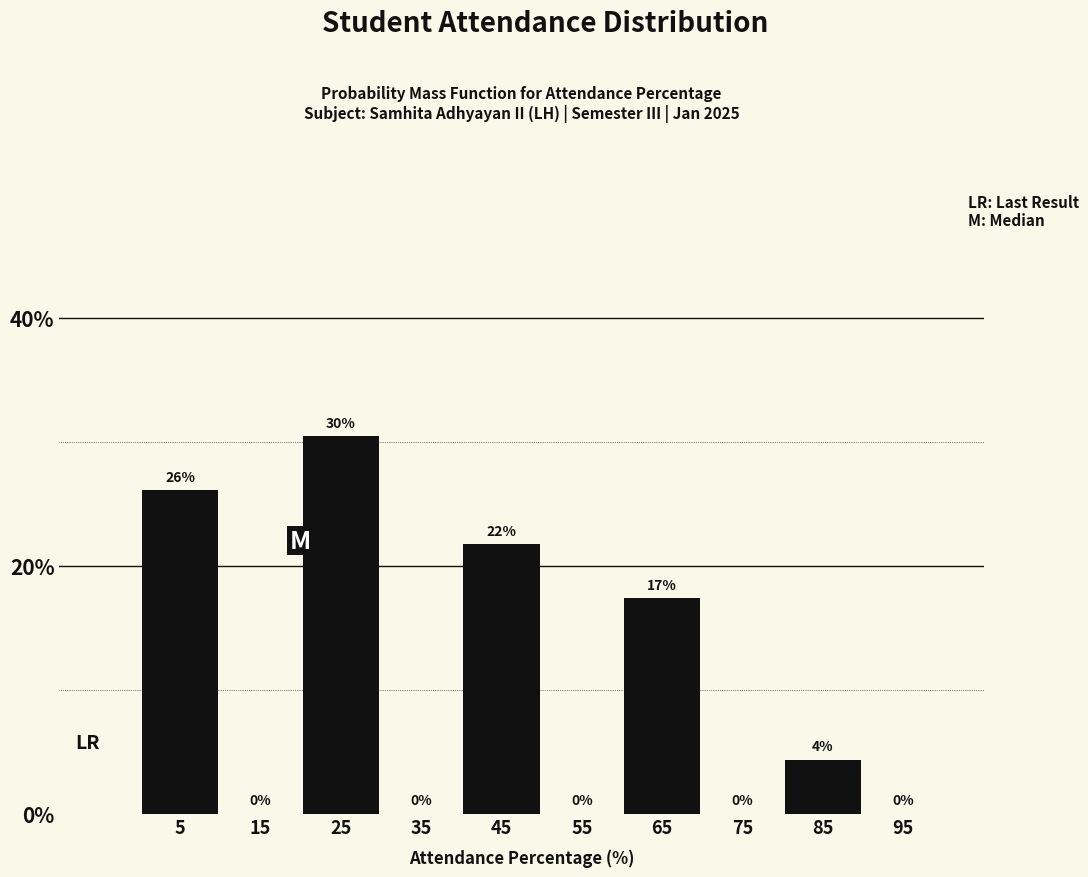

At which label is the value closest to 15?

65